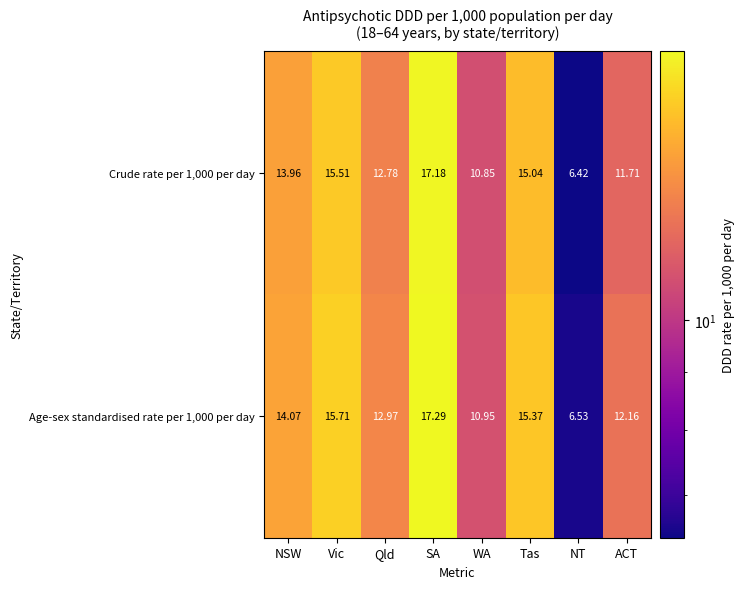

How many series are shown in this chart?

2